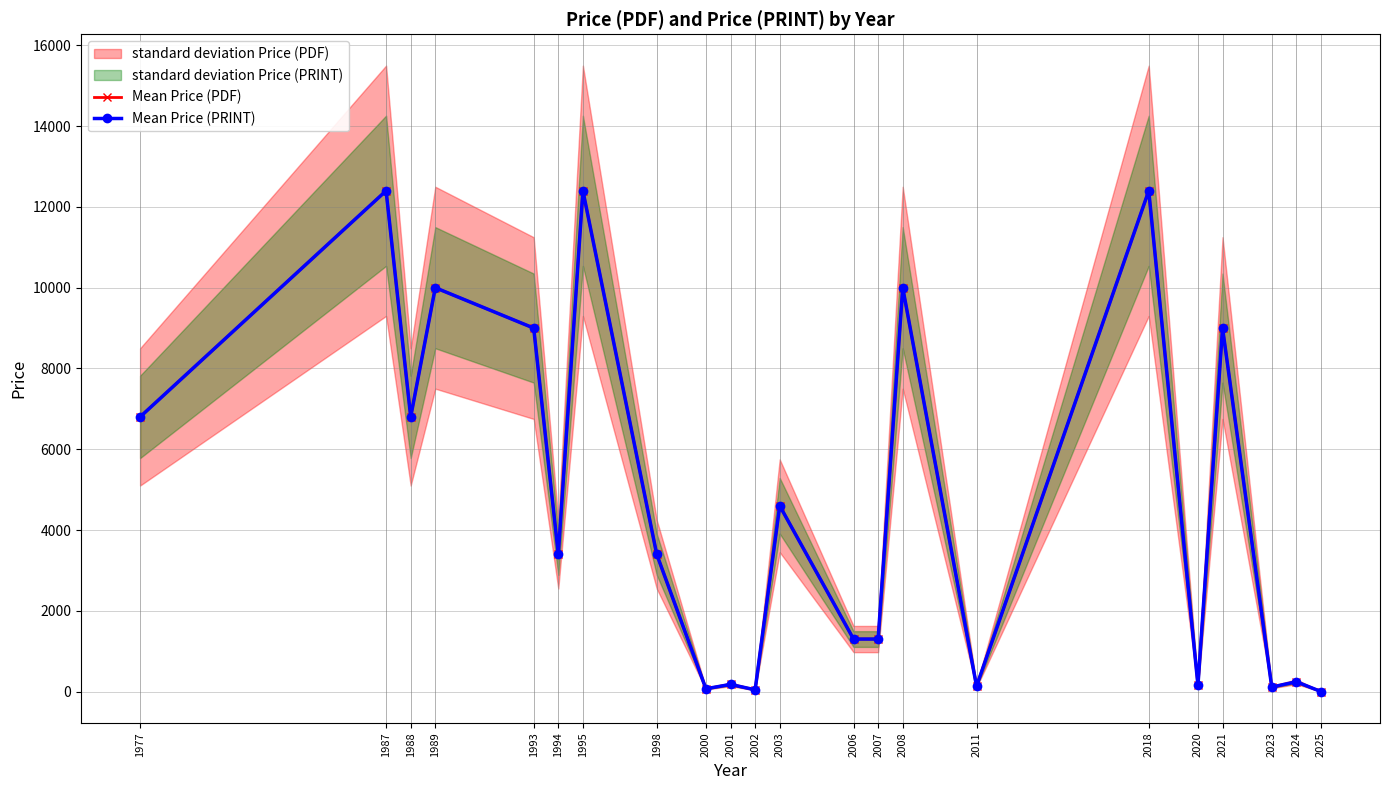

True or false: Mean Price (PDF) and Mean Price (PRINT) cross at least once.

False